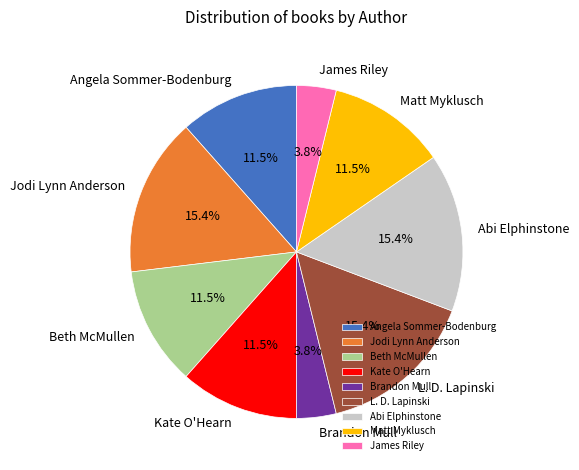

True or false: James Riley accounts for 4% of the total.

True